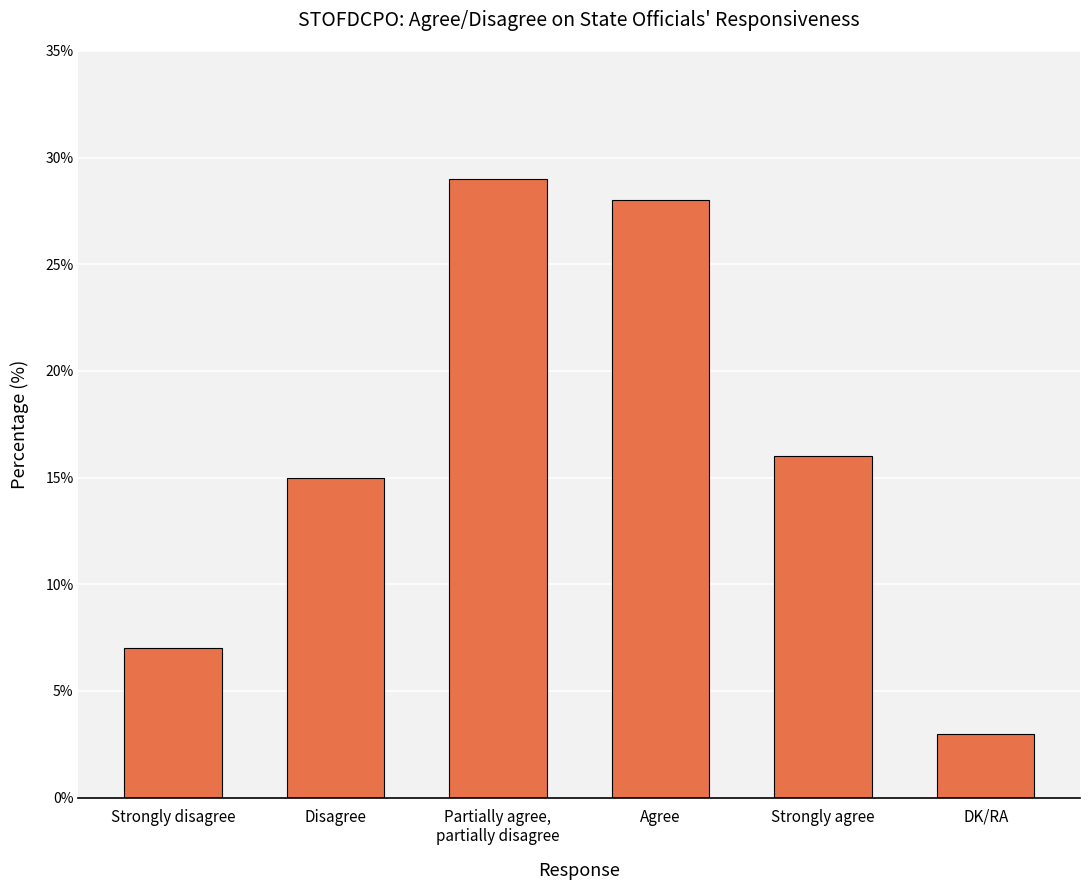

What is the difference between the maximum and minimum values?

26